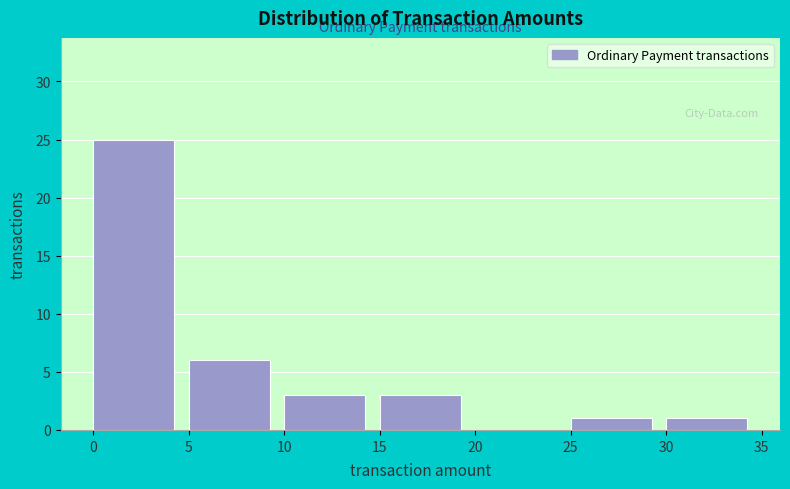

Reading left to right, list every bar in this chart as the range it spans on the x-axis followed by its height. The values are not printed on the chart, so give them approximately, as read against the axis.

0 to 5: 25
5 to 10: 6
10 to 15: 3
15 to 20: 3
20 to 25: 0
25 to 30: 1
30 to 35: 1